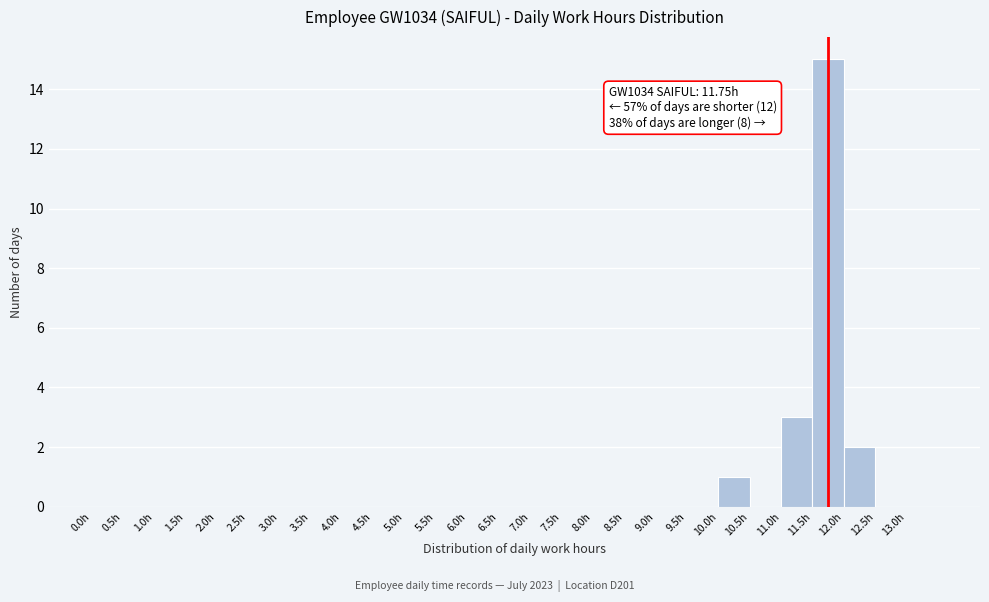

Over which range of the x-axis is the bar tallest?

11.5 to 12.0